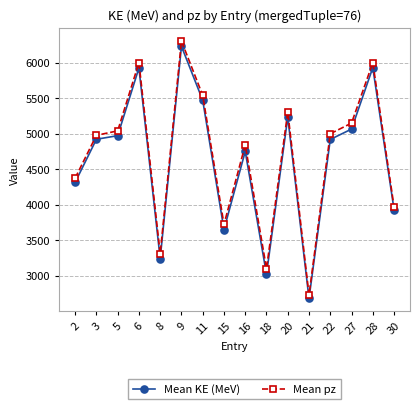

Is the value of Mean pz at 3 greater than the value of Mean KE (MeV) at 21?

Yes